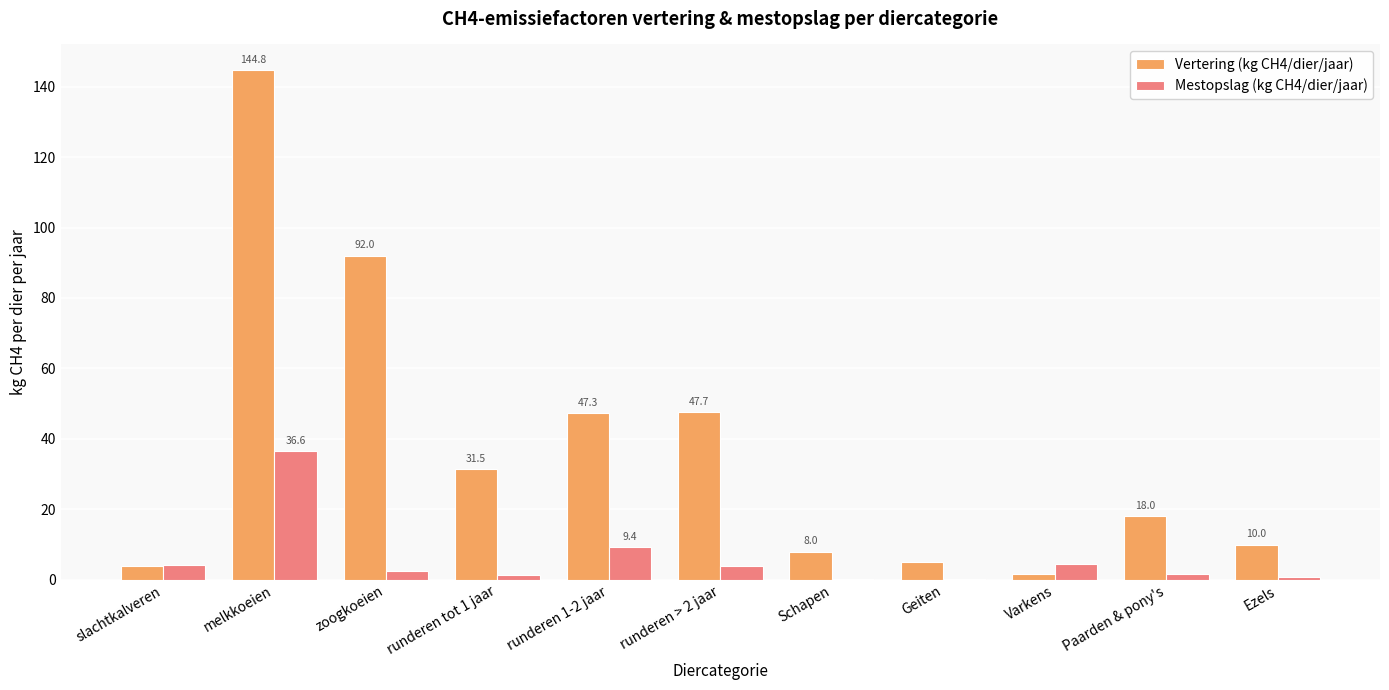

At which category is the sum across all series the highest?

melkkoeien